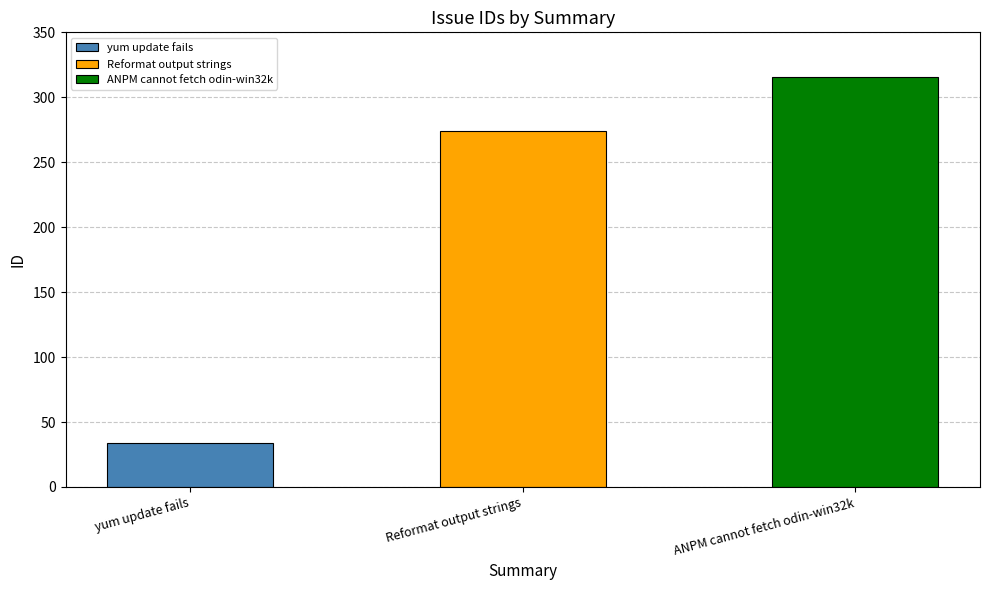

Are the bars horizontal?

No